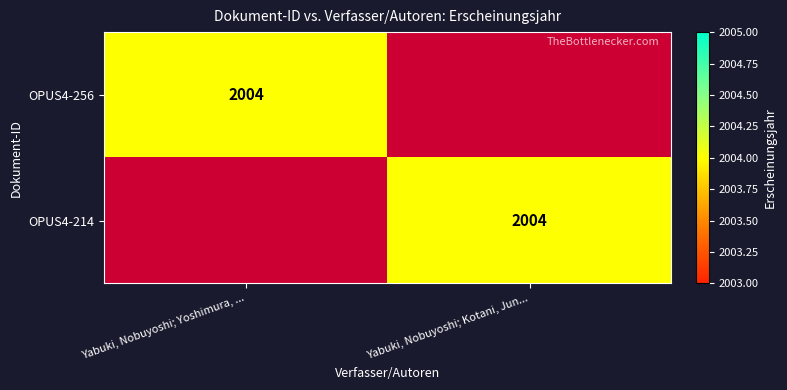

True or false: OPUS4-214 has a value of 2004 at Yabuki, Nobuyoshi; Kotani, Jun....

True